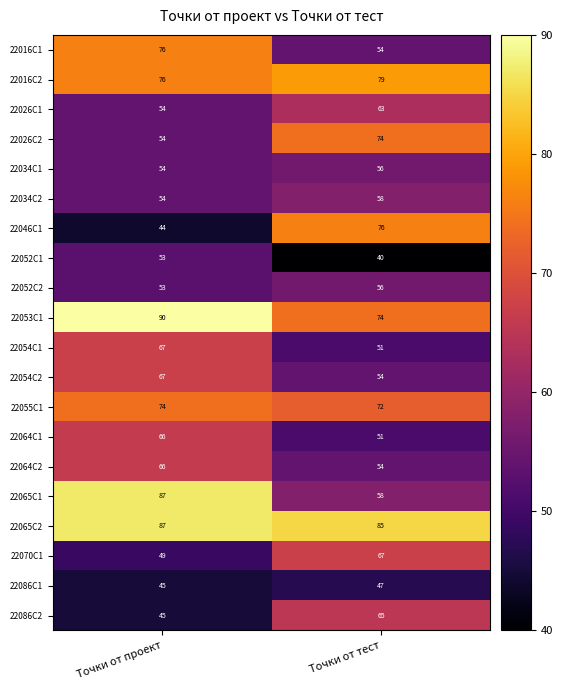

The 22046С1 series shows 71 at Точки от проект. True or false?

False